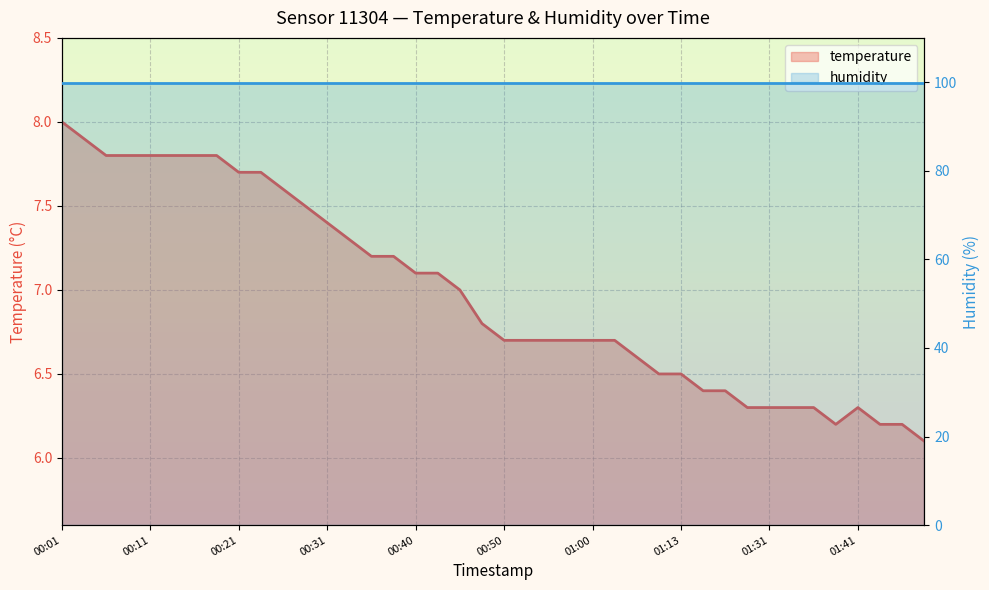

What is the label of the 19th point from the right?

21